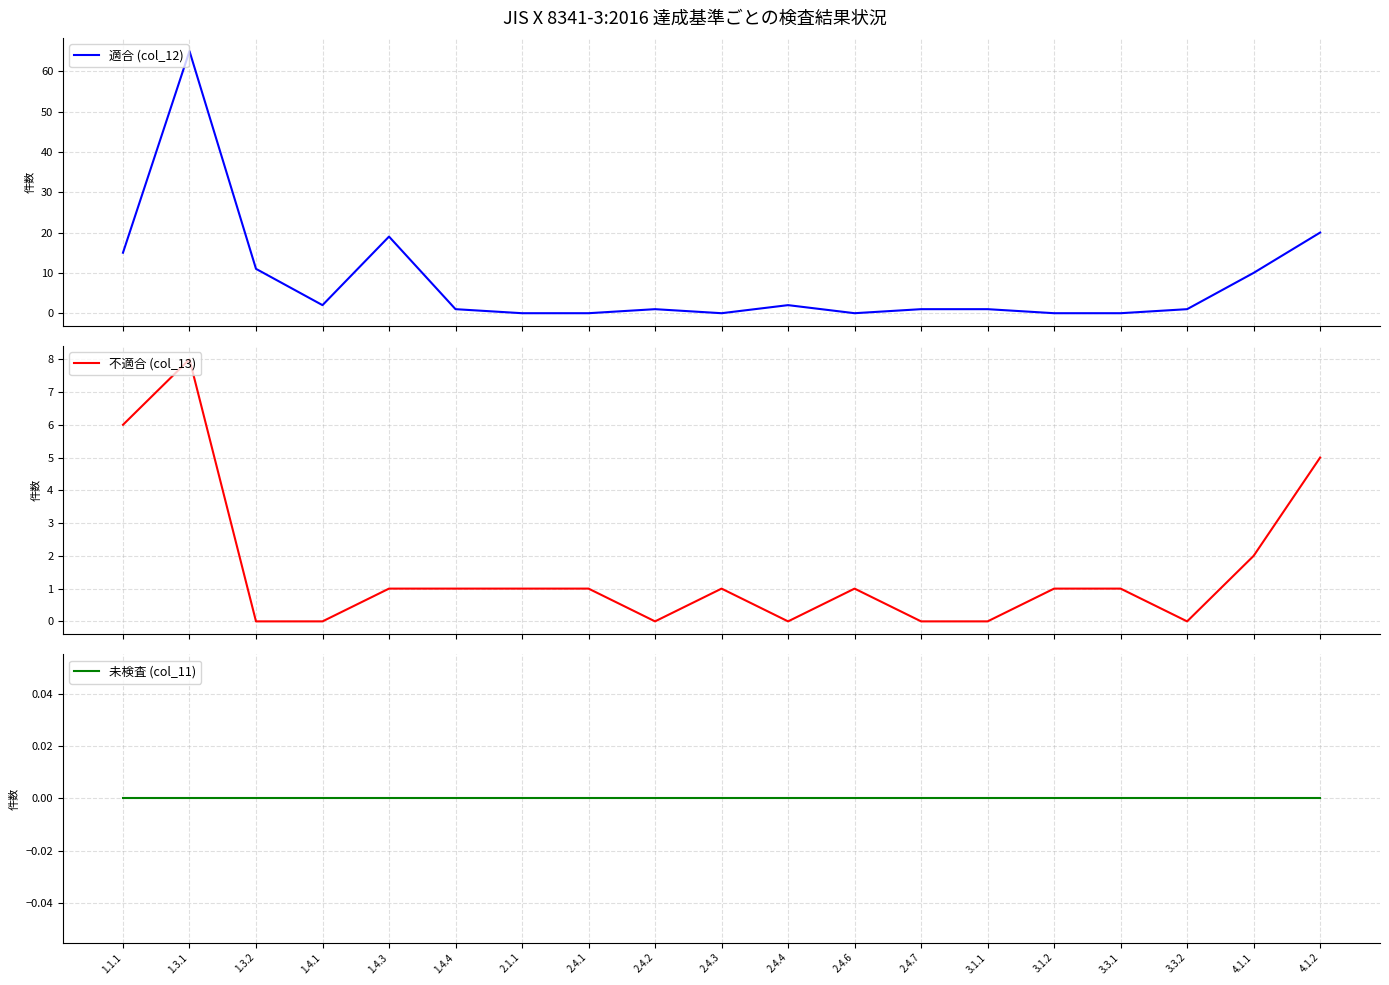

What is the maximum value for 適合 (col_12)?

65